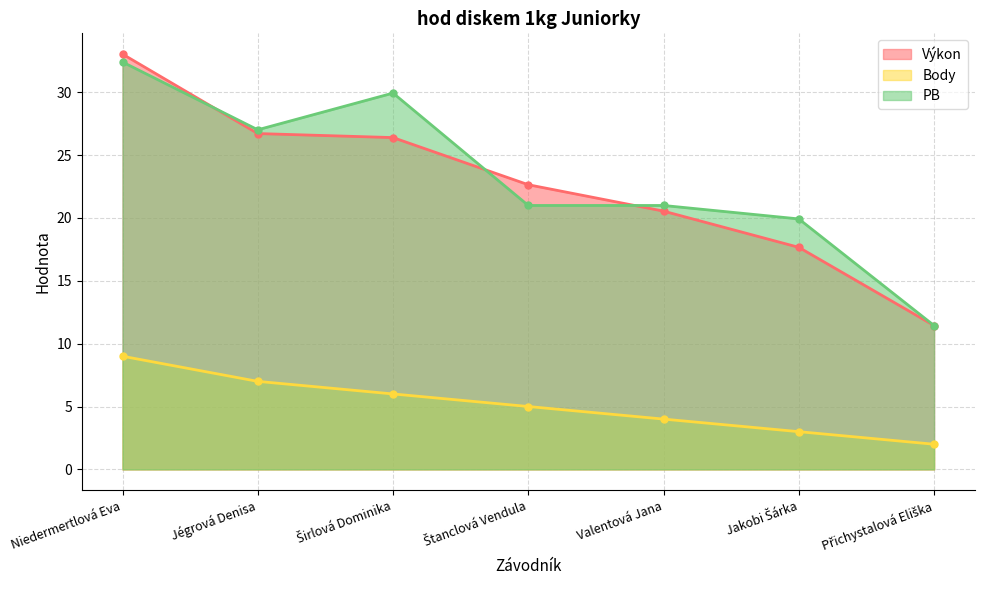

Which series has the largest total across all categories?

PB